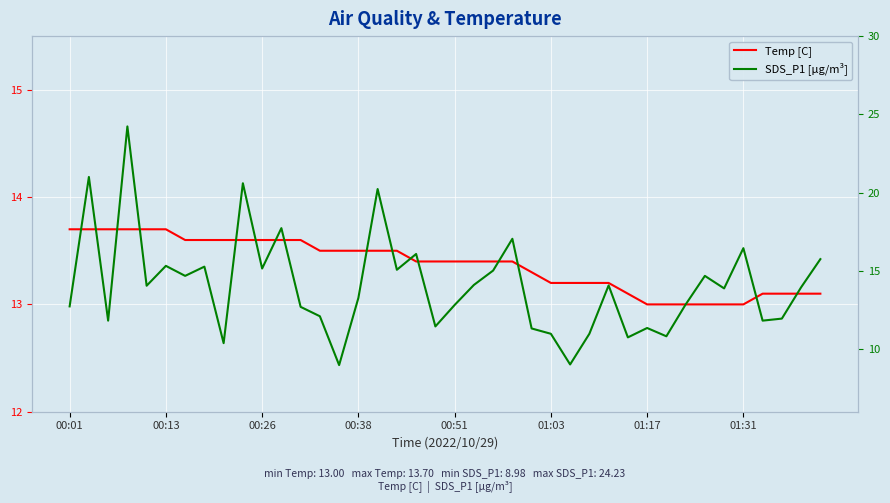

What is the minimum value for SDS_P1 [µg/m³]?

9.0